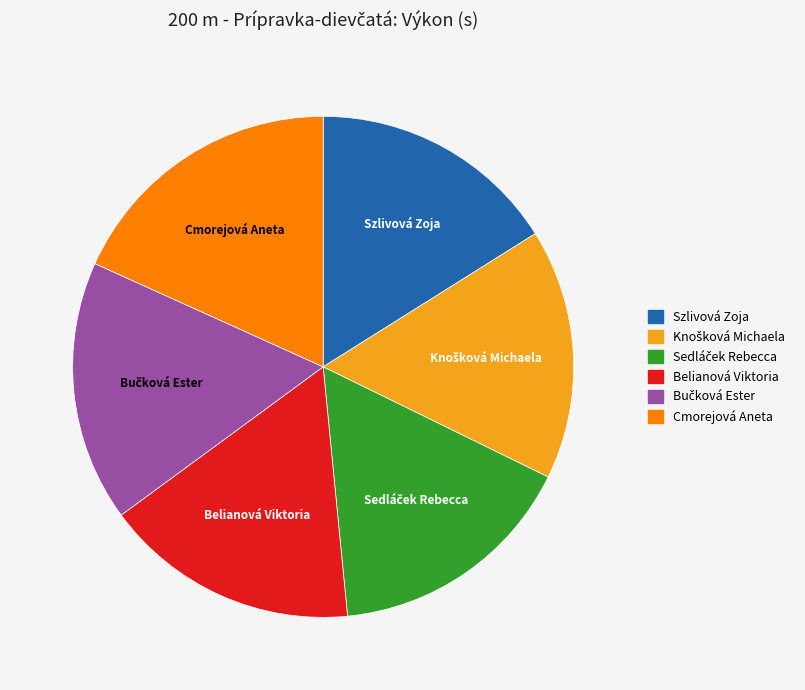

How many segments does this pie chart have?

6